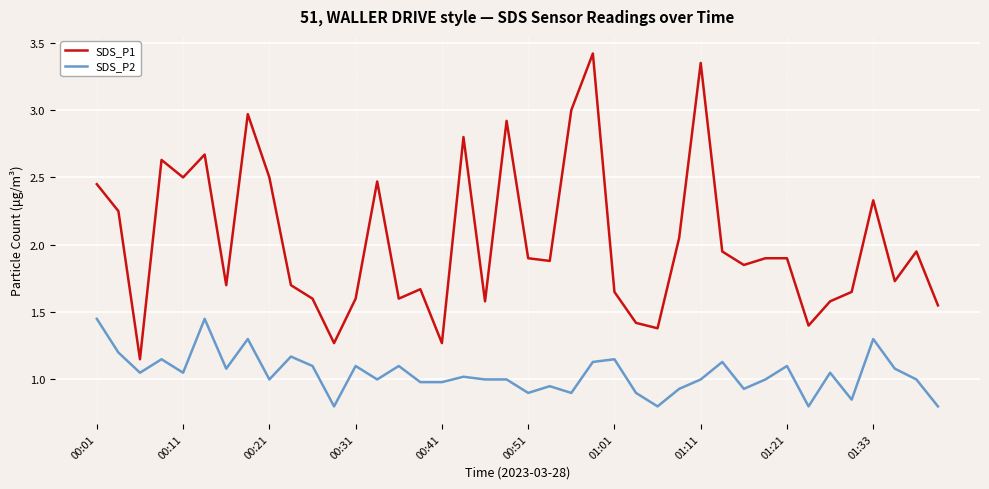

Which series has the largest range (max minus min)?

SDS_P1